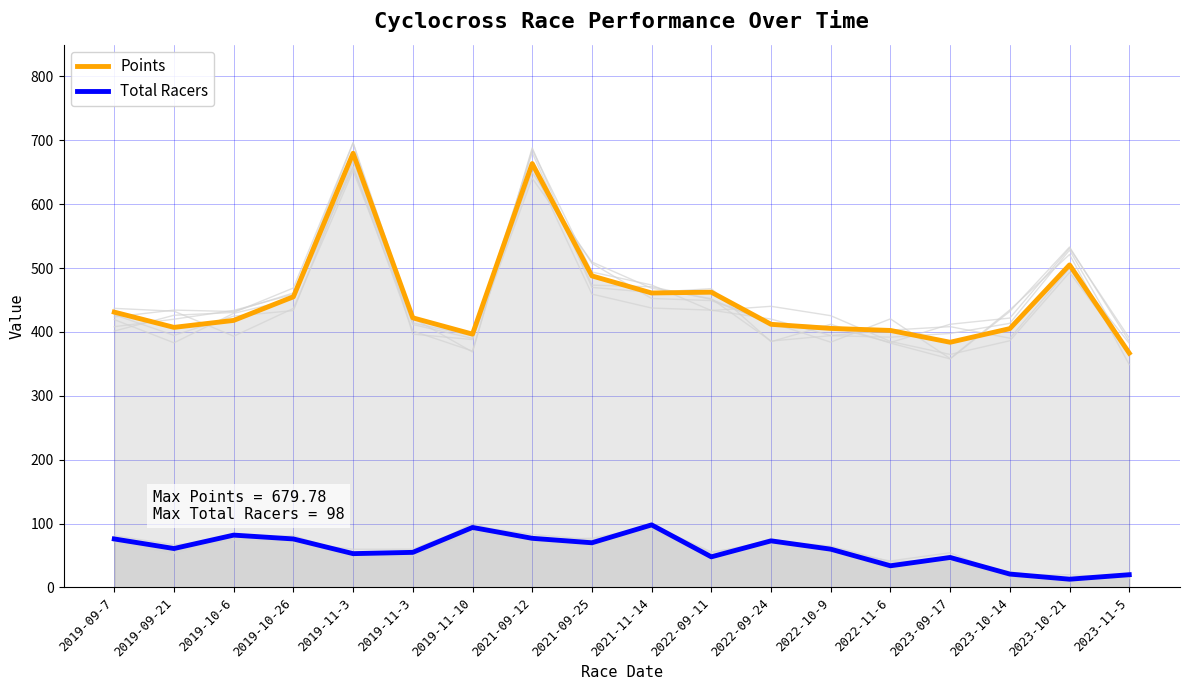

Where is Total Racers nearest to the value 55?

2019-11-3